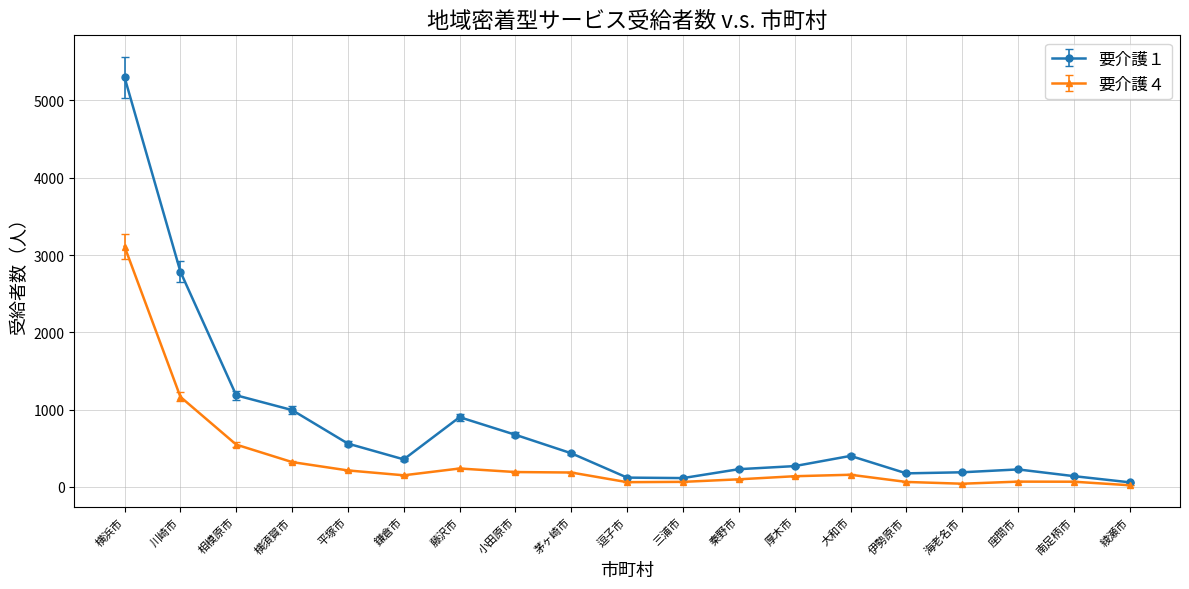

True or false: 要介護４ has more than 1 points higher than both neighbors.

True